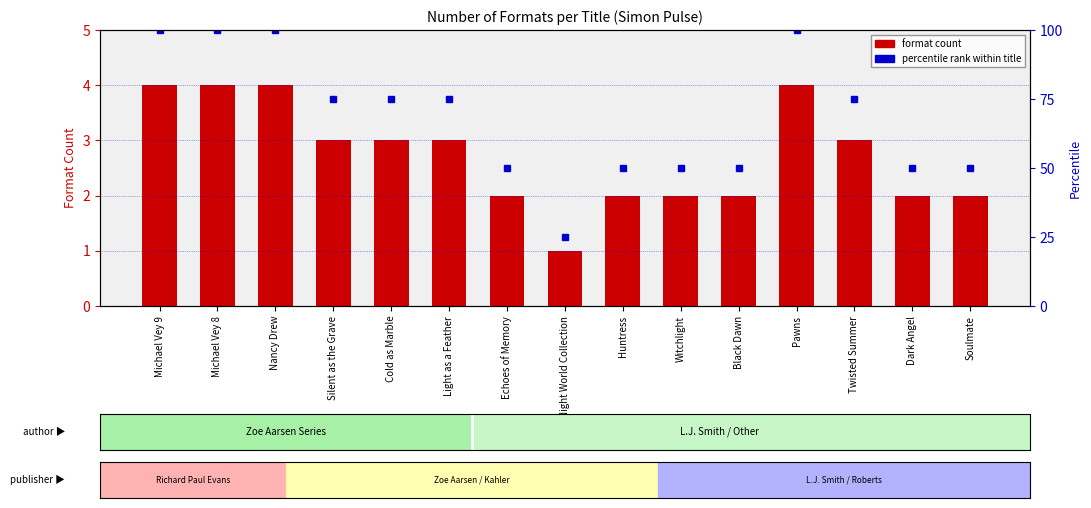

What is the label of the 12th bar from the right?

Silent as the Grave